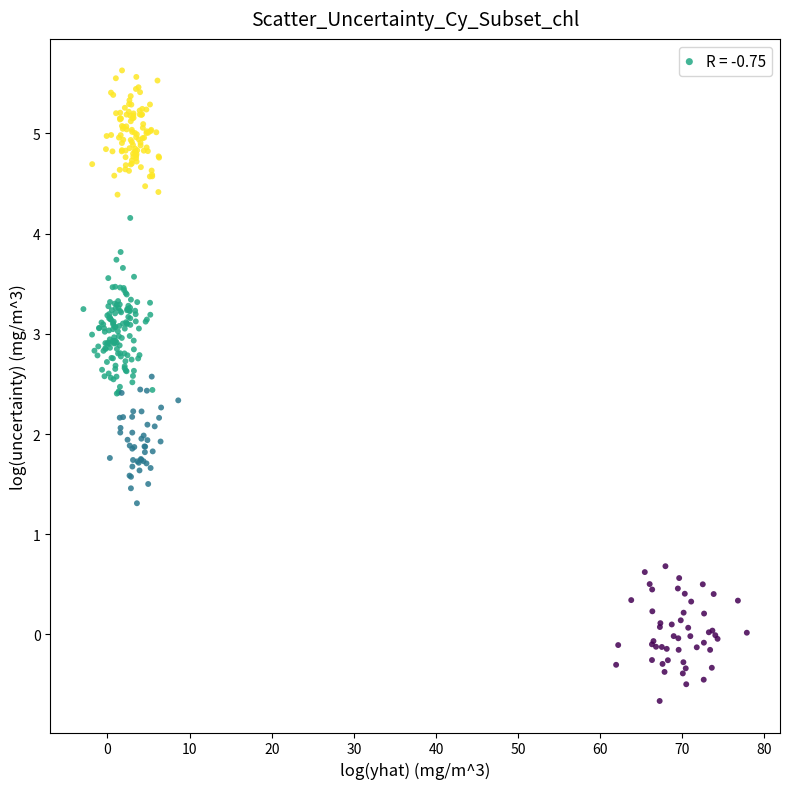

What is the range of X values (max minus min)?

80.8